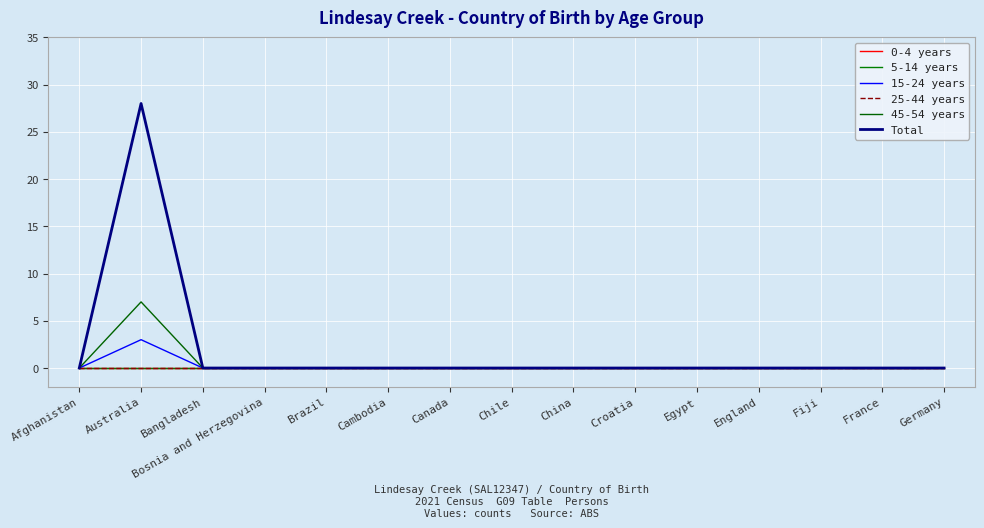

At Fiji, list the series in order from largest to smallest.

0-4 years, 5-14 years, 15-24 years, 25-44 years, 45-54 years, Total